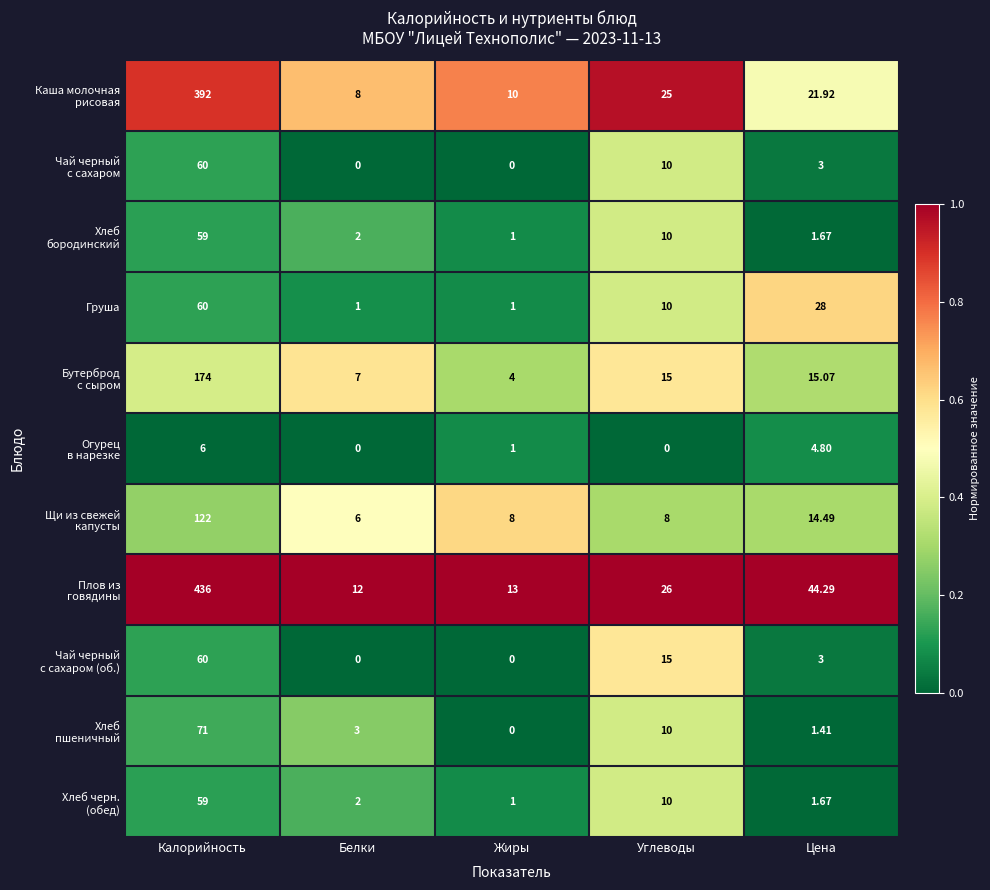

Where does the Груша series first go above 10?

Калорийность